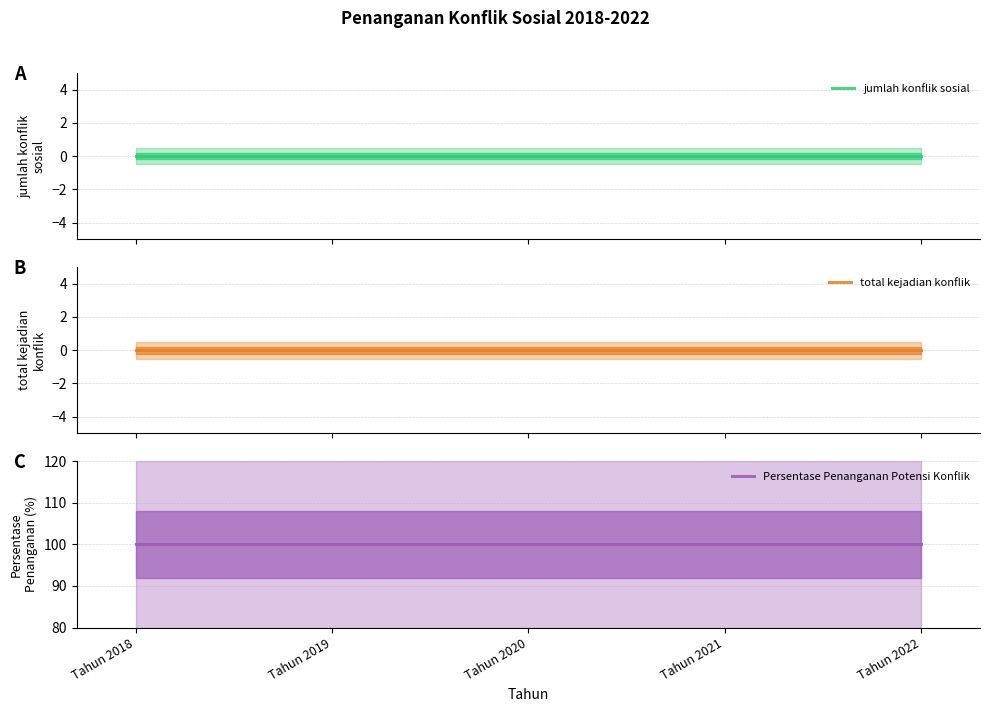

Which series has the largest total across all categories?

Persentase Penanganan Potensi Konflik